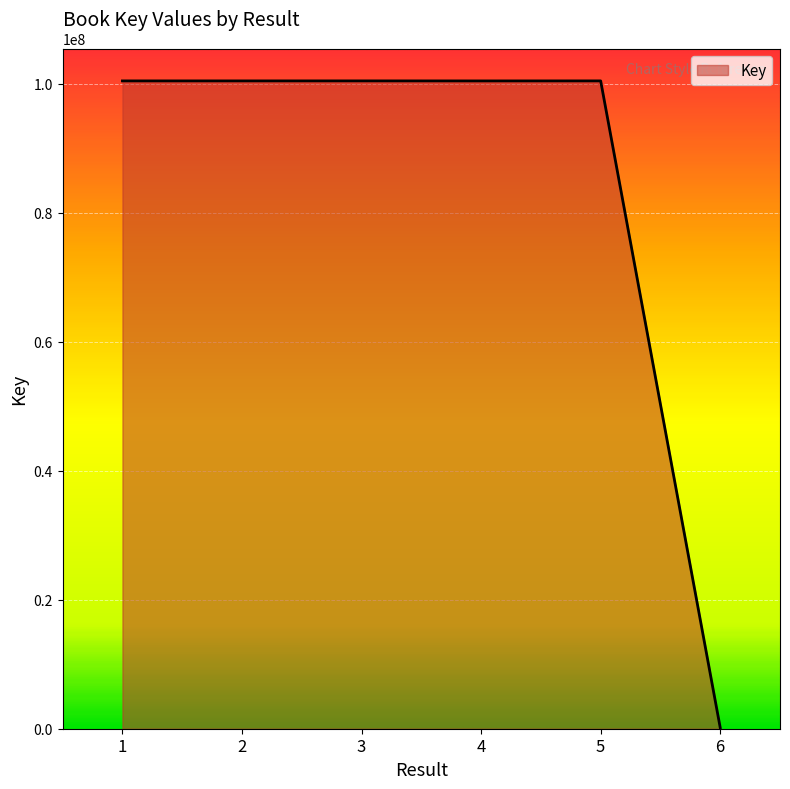

The value at 5 is 61523671. True or false?

False